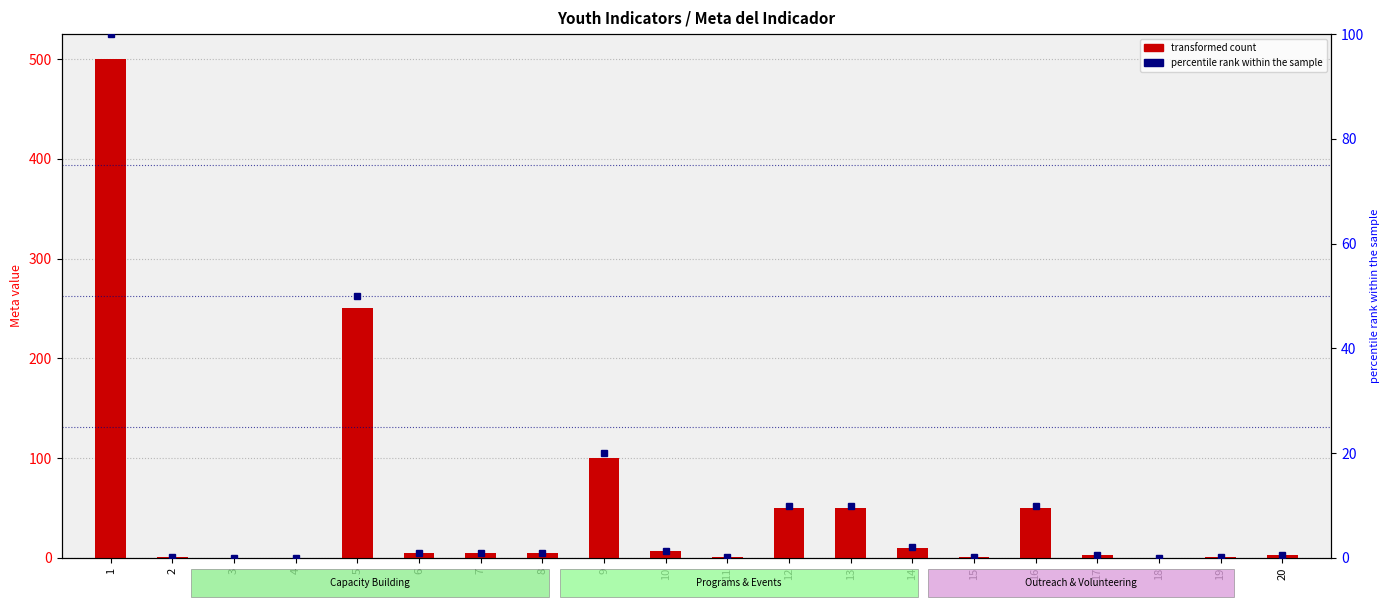

What is the difference between the maximum and minimum values?

500